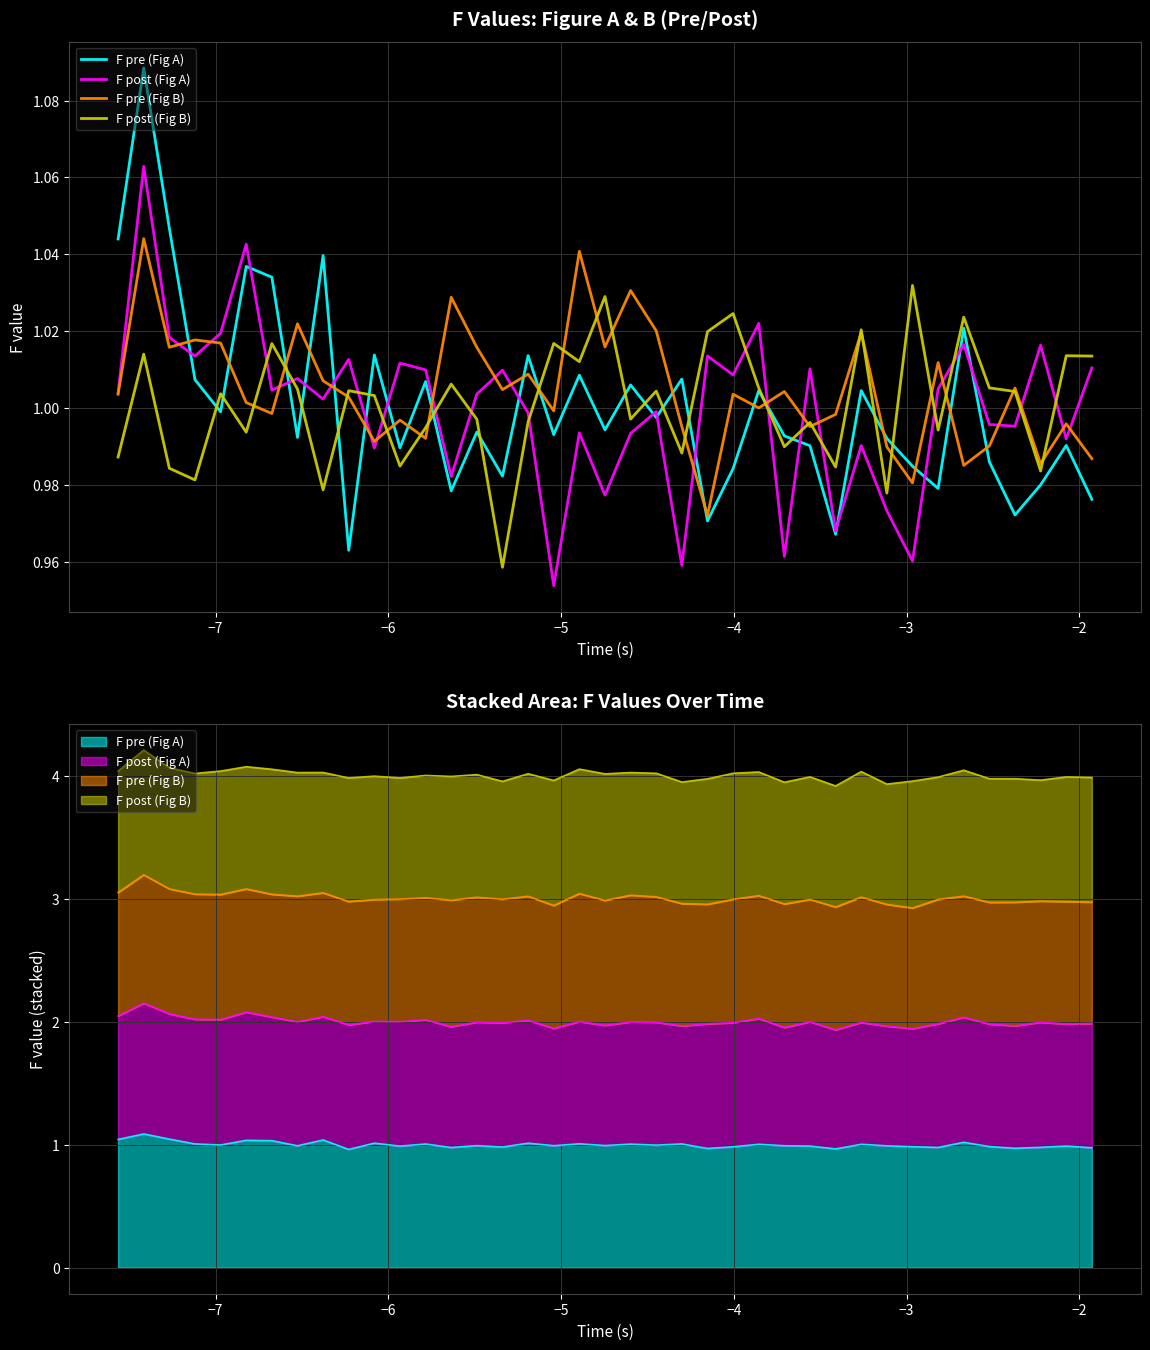

What is the average value of the F pre (Fig B) series?

1.0